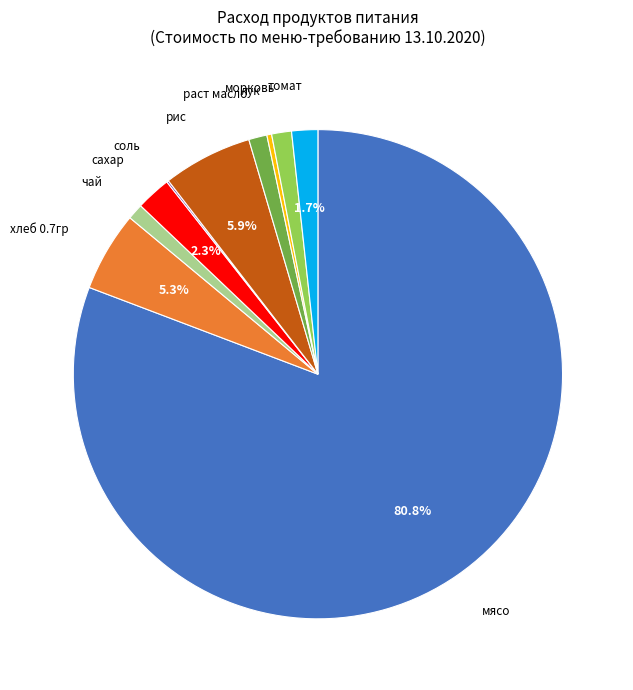

To the nearest percent, what percentage of the pie is рис?

6%